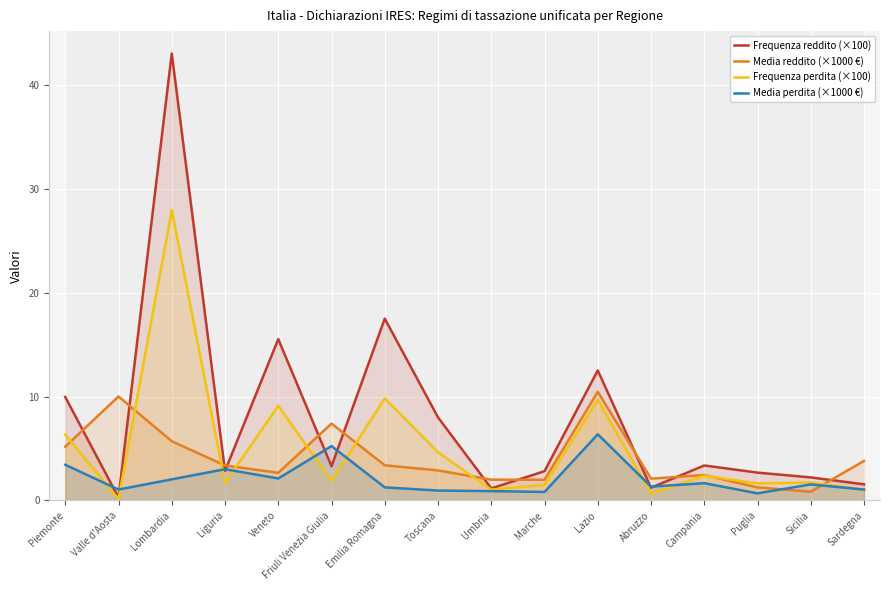

True or false: Frequenza reddito (×100) and Media reddito (×1000 €) intersect in this chart.

True